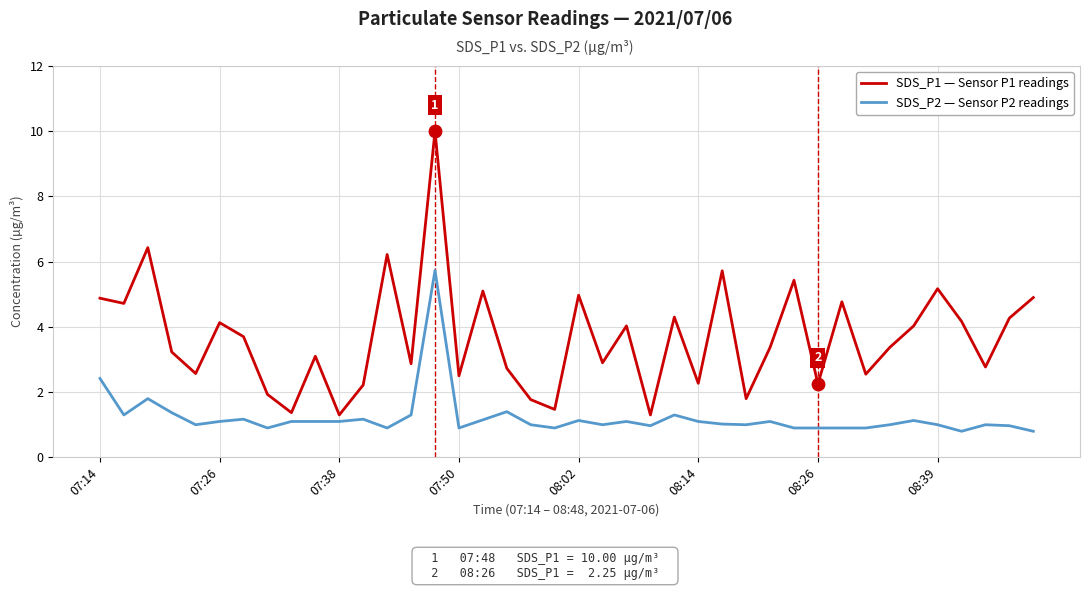

Which series has the largest total across all categories?

SDS_P1 — Sensor P1 readings